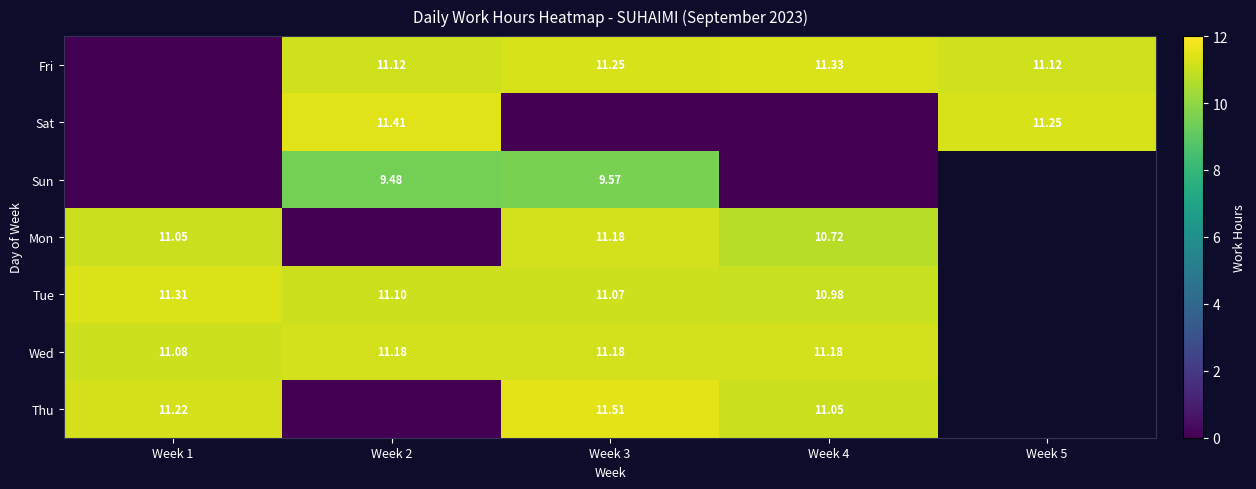

At which category is the sum across all series the highest?

Week 3